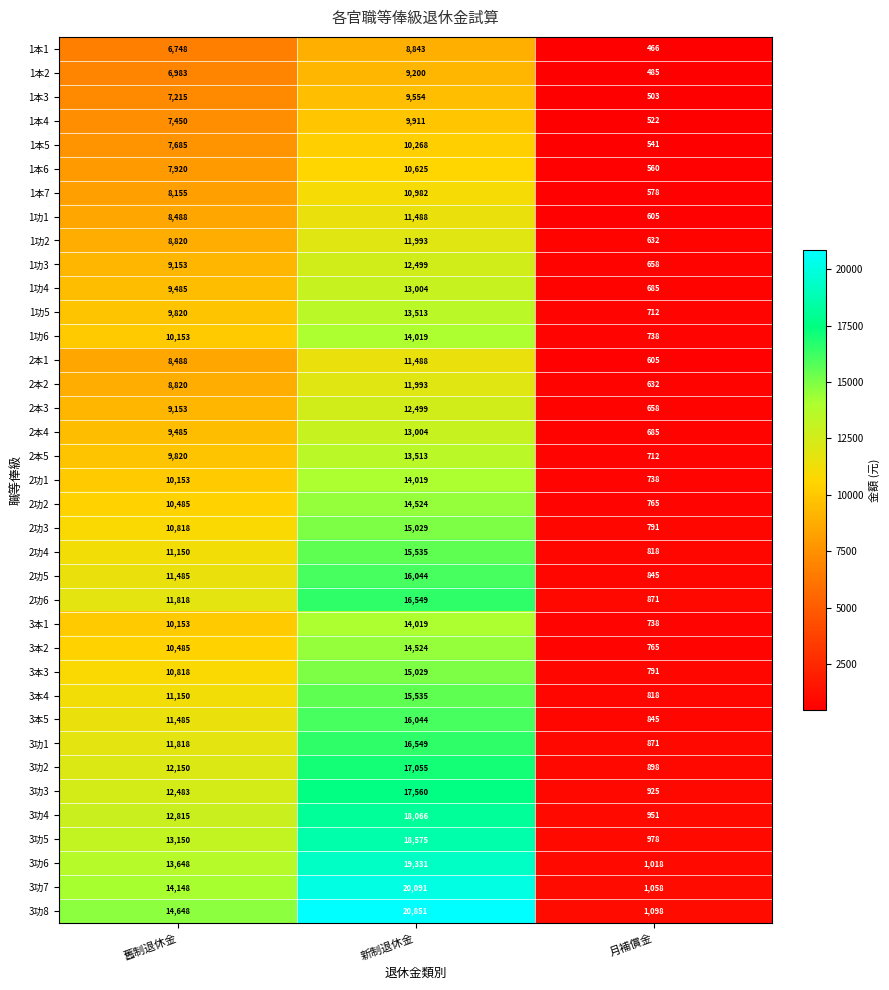

At which category is the sum across all series the highest?

新制退休金